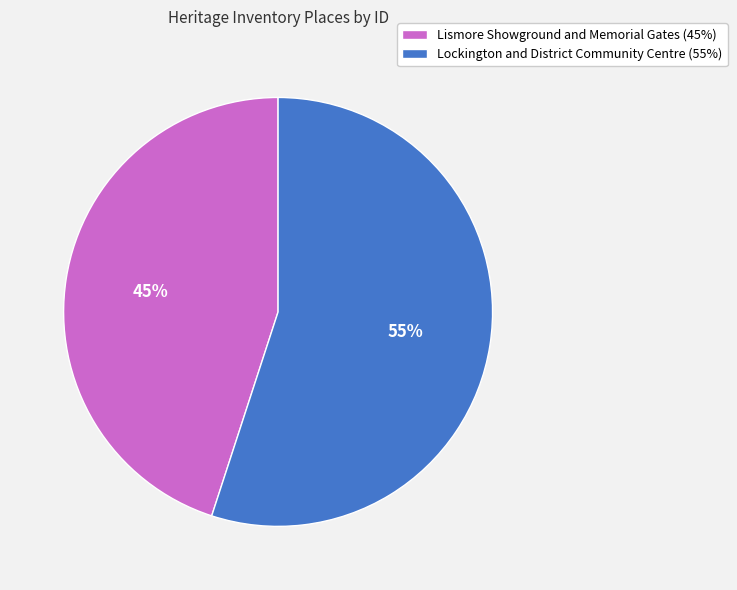

To the nearest percent, what portion does Lismore Showground and Memorial Gates represent?

45%